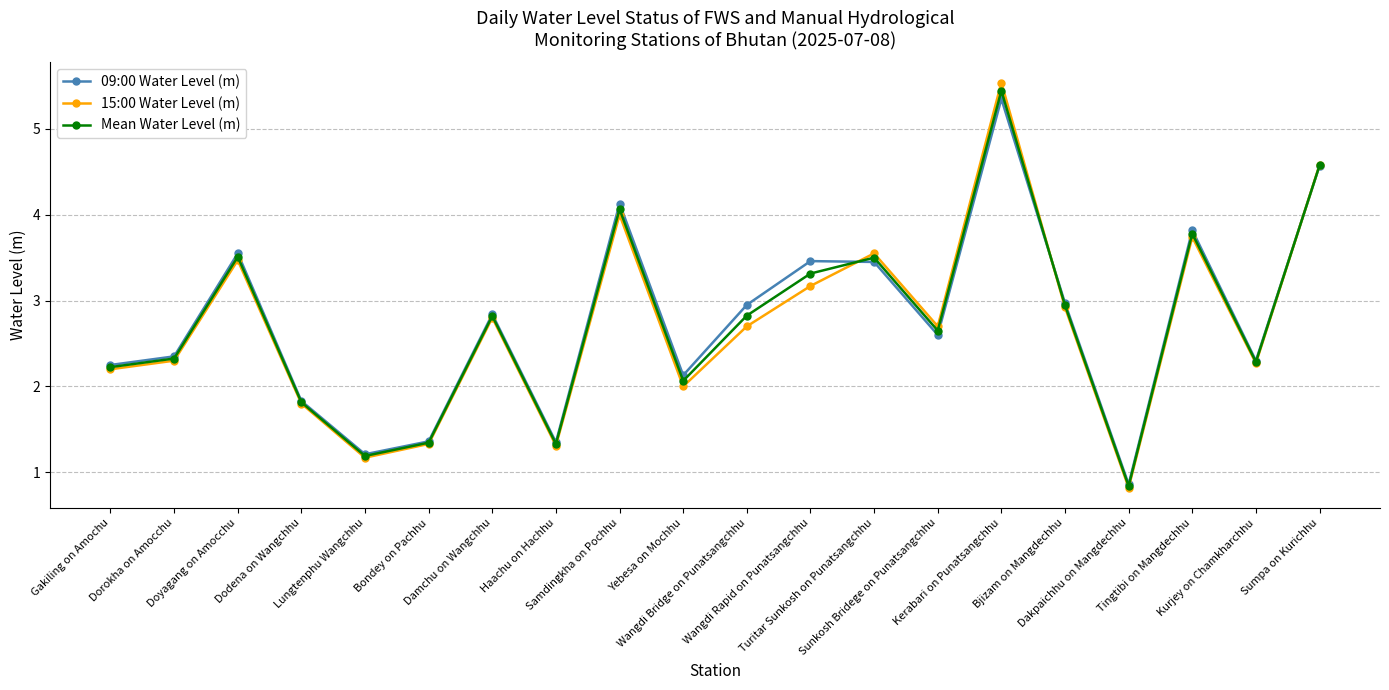

Does the chart display data point markers on the line(s)?

Yes